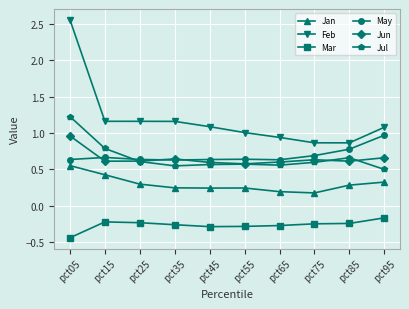

Which series has the largest range (max minus min)?

Feb